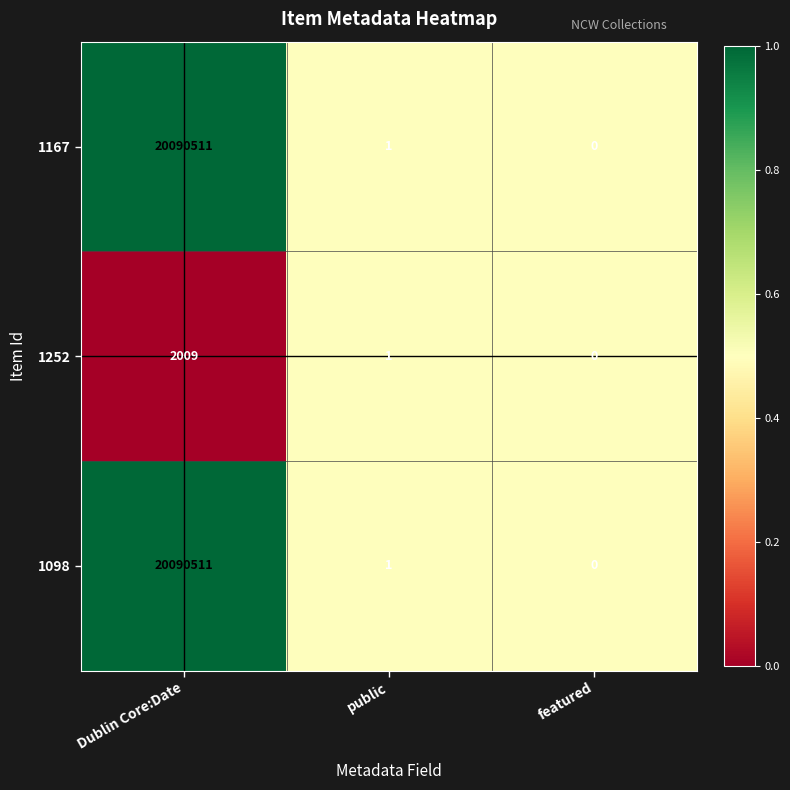

Where does the 1167 series first go above 1?

Dublin Core:Date